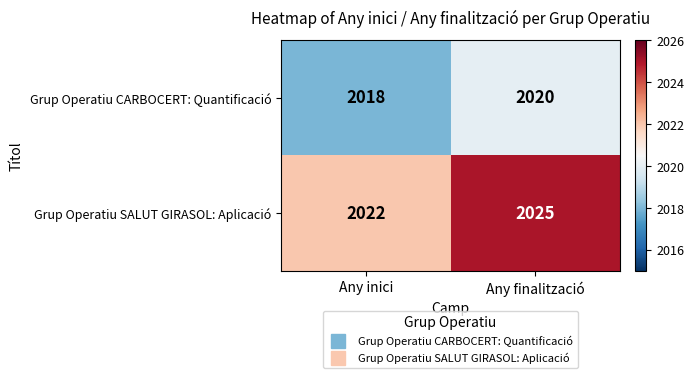

Which series has the largest total across all categories?

Grup Operatiu SALUT GIRASOL: Aplicació